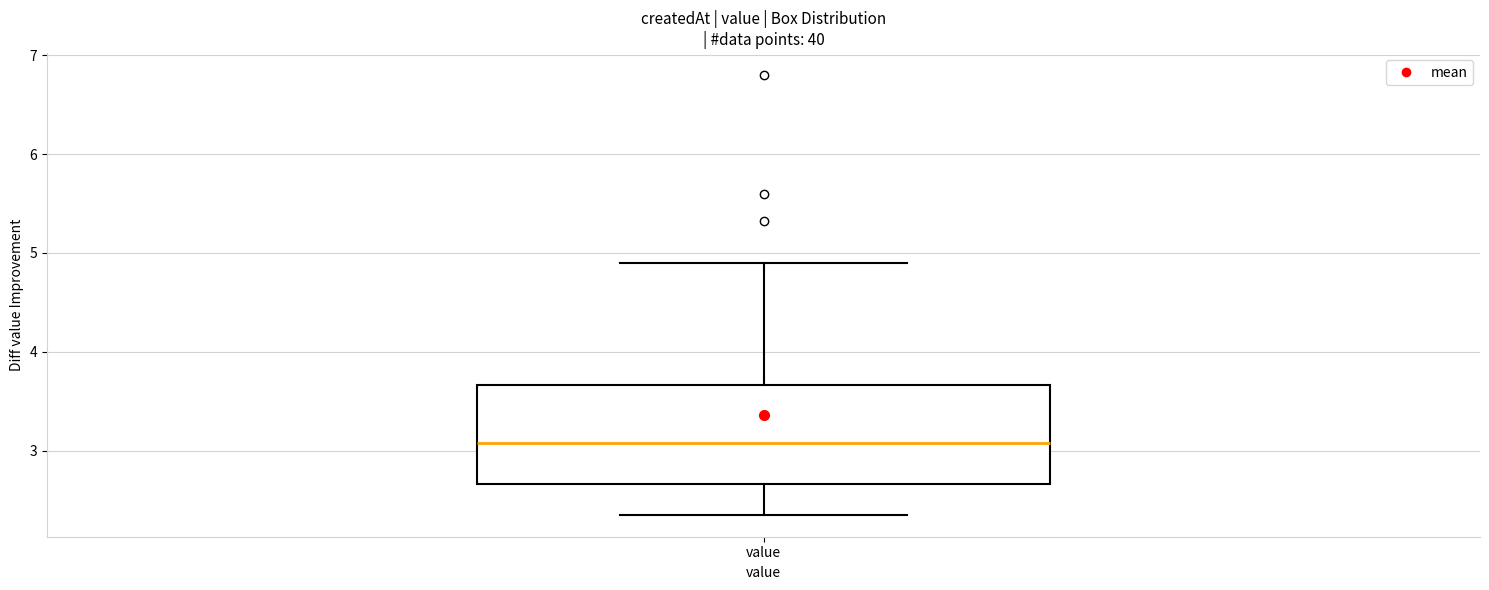

Transcribe this box plot: give where the median line is, the range the box spans, and where the two whiskers end, as read against the y-axis. The values are not printed on the chart, so give them approximately, as read against the axis.

median 3.1, box 2.7 to 3.7, whiskers 2.4 to 4.9